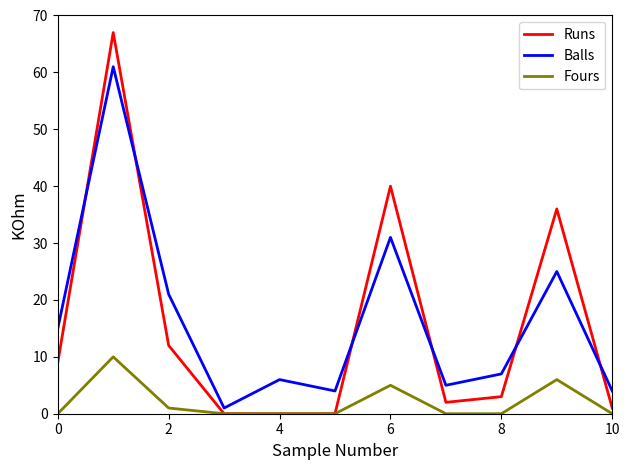

What is the greatest value displayed?

67